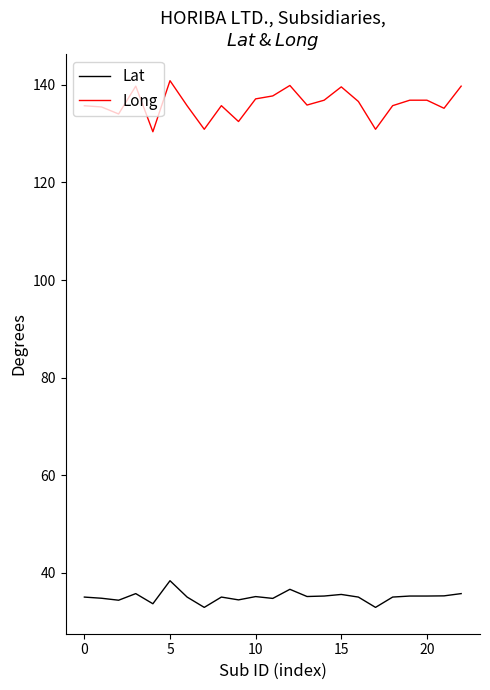

True or false: Long and Lat cross at least once.

False